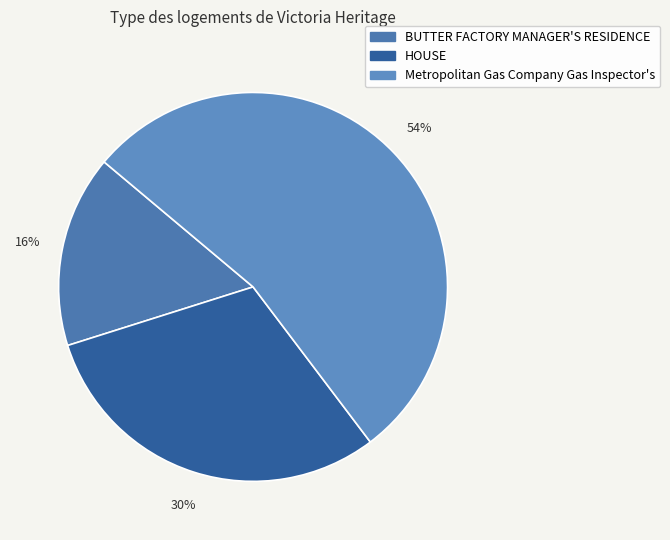

Does any single category account for the majority?

Yes